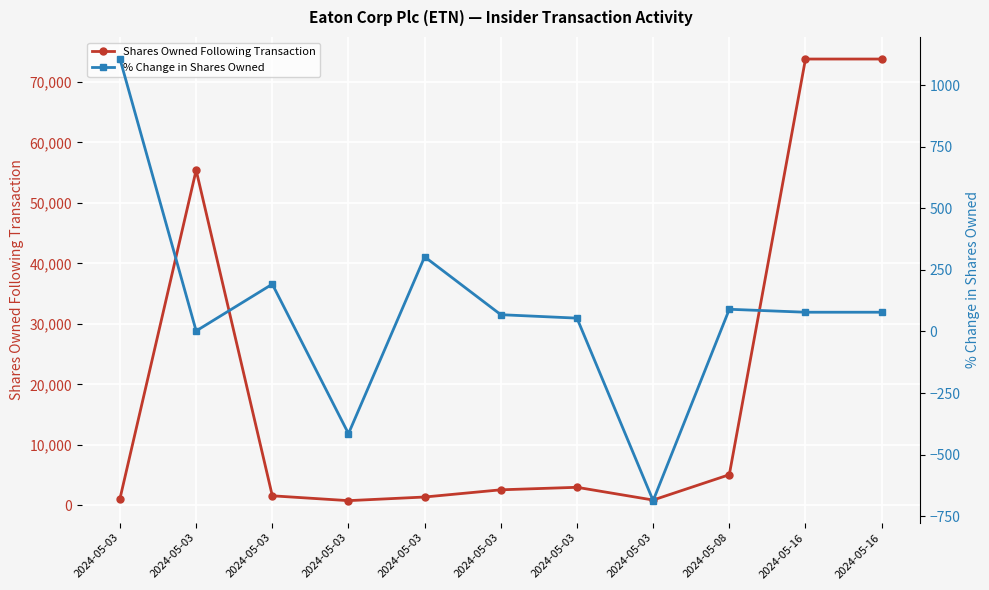

At which category is the sum across all series the highest?

2024-05-16